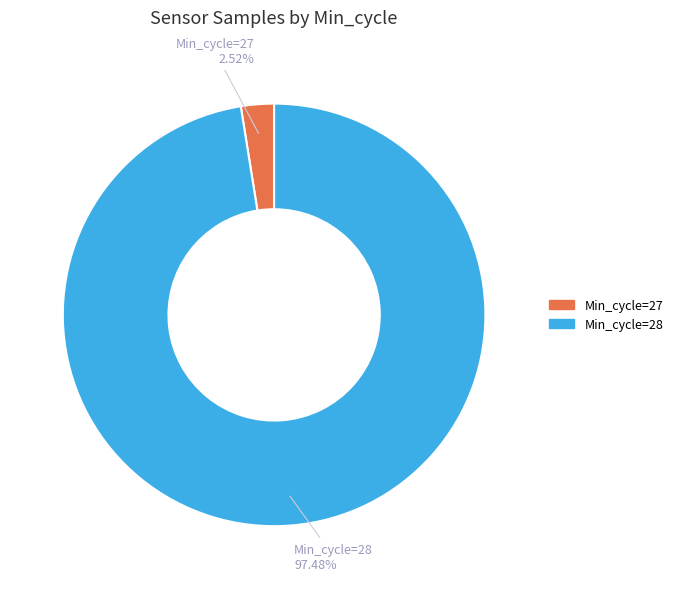

Is there any slice that represents more than half of the pie?

Yes